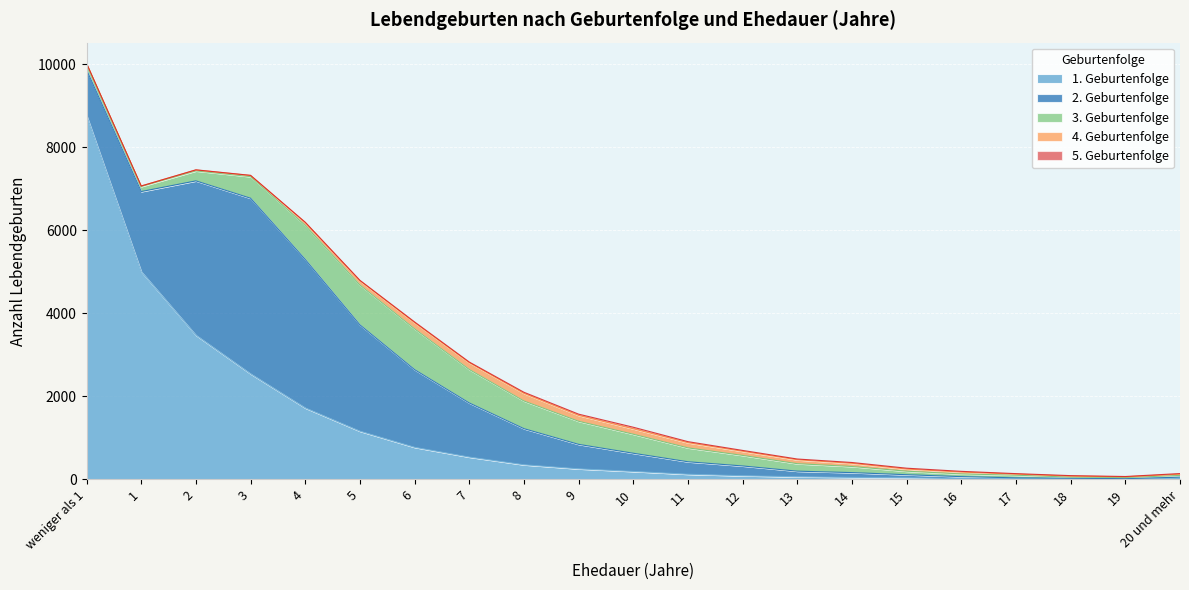

In 4. Geburtenfolge, how many points are higher than both neighbors (excluding endpoints)?

1